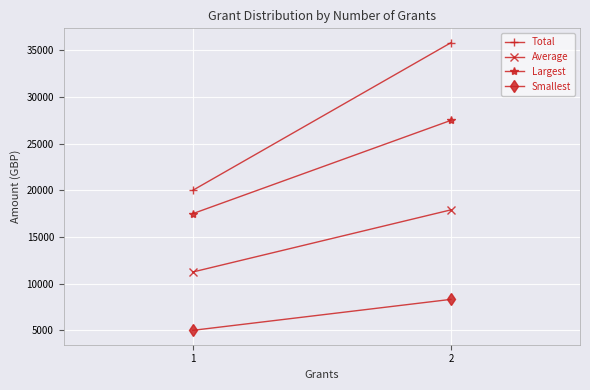

List the labels in order of Average value, smallest first.

1, 2